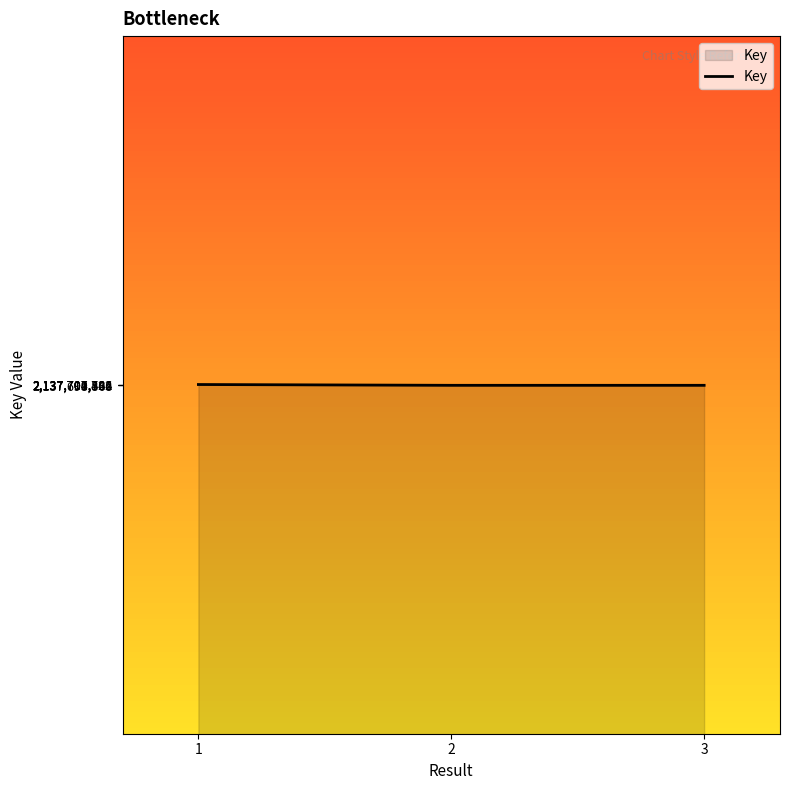

What is the maximum value shown in the chart?

2137710301